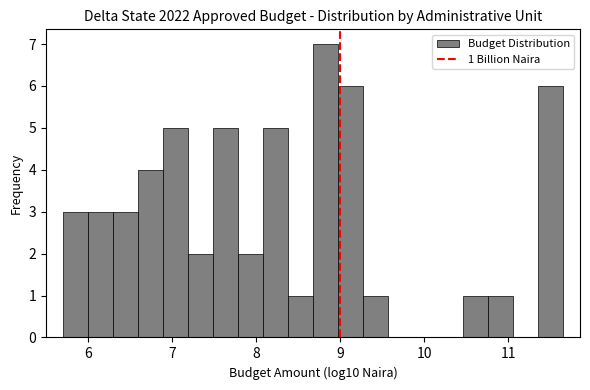

Around what value on the x-axis is the tallest bar? Give the approximate position of its centre, as read against the axis.

8.8